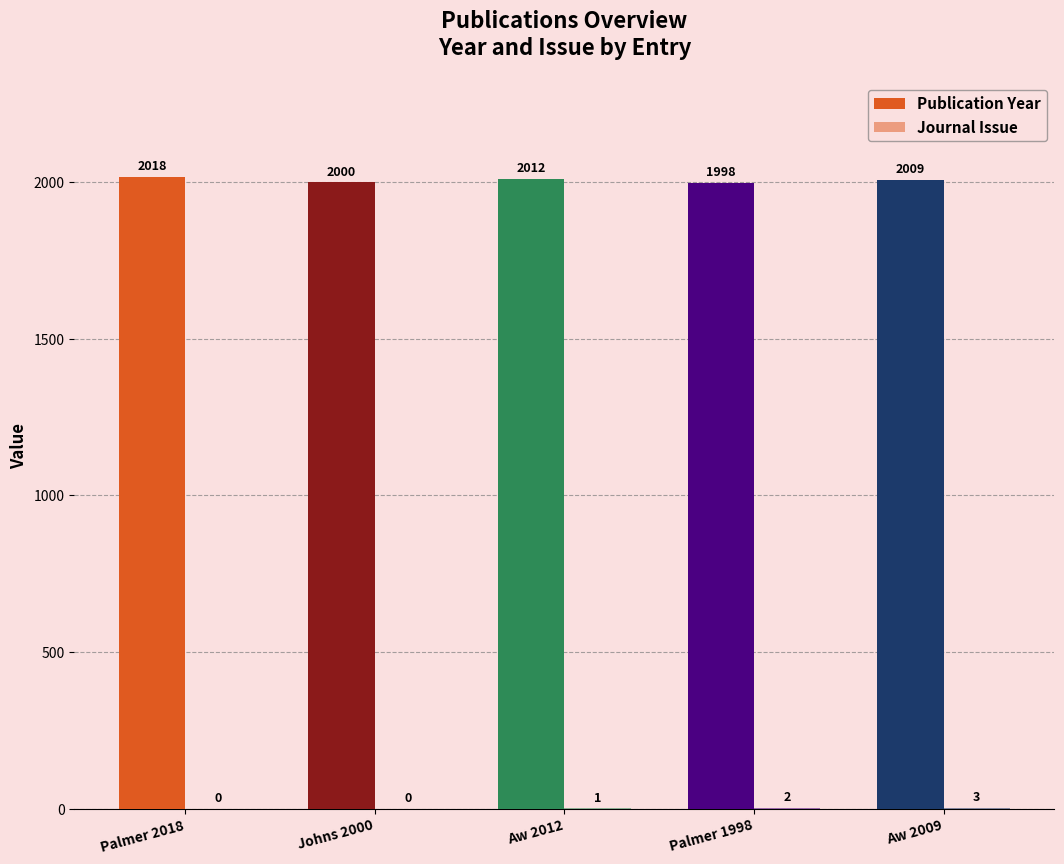

What is the label of the 5th bar from the right?

Palmer 2018